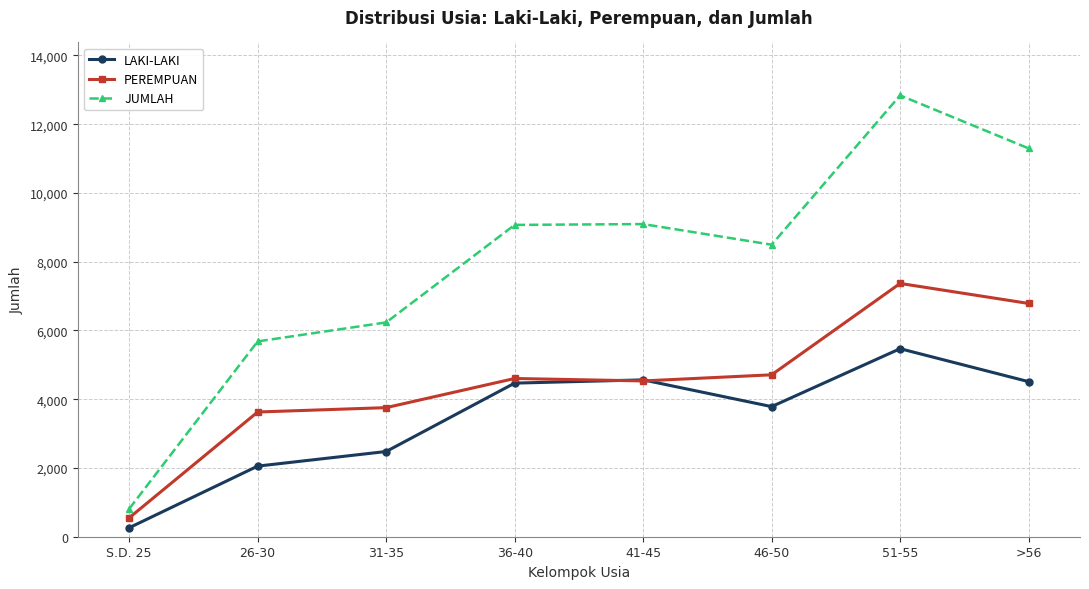

Rank the series by their maximum value, from highest to lowest.

JUMLAH, PEREMPUAN, LAKI-LAKI